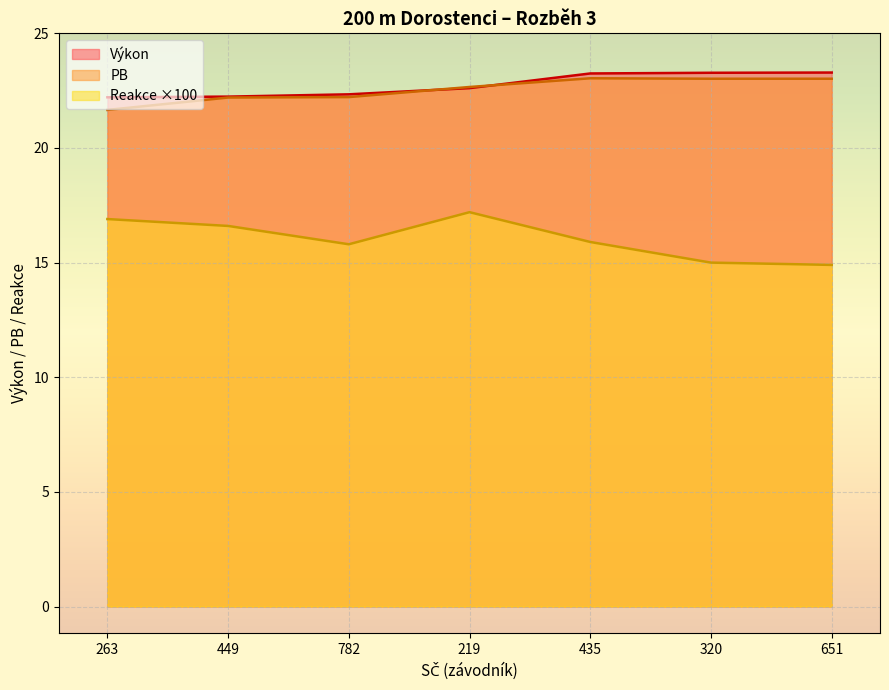

Reading left to right, transcribe all the data shown in this chart.

Výkon: 22.2	22.2	22.3	22.6	23.2	23.3	23.3
PB: 21.7	22.2	22.2	22.7	23.0	23.0	23.0
Reakce: 16.9	16.6	15.8	17.2	15.9	15.0	14.9